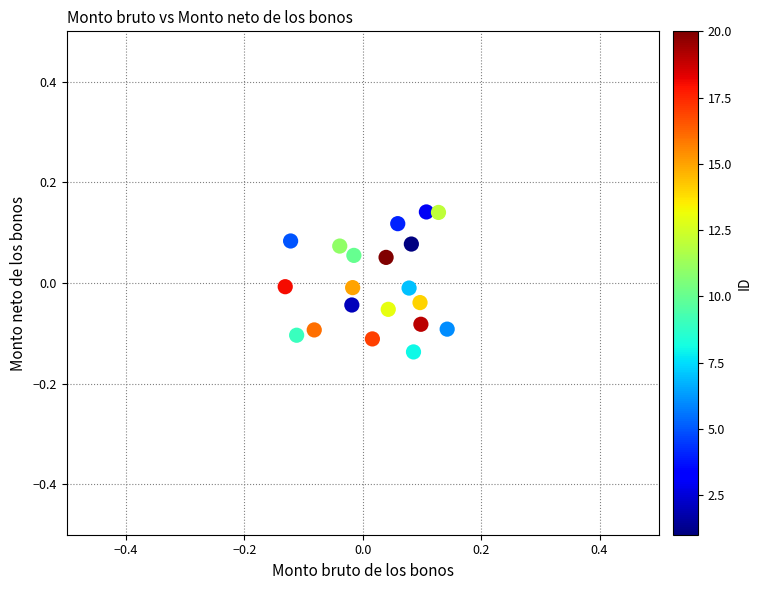

What is the range of X values (max minus min)?

0.3